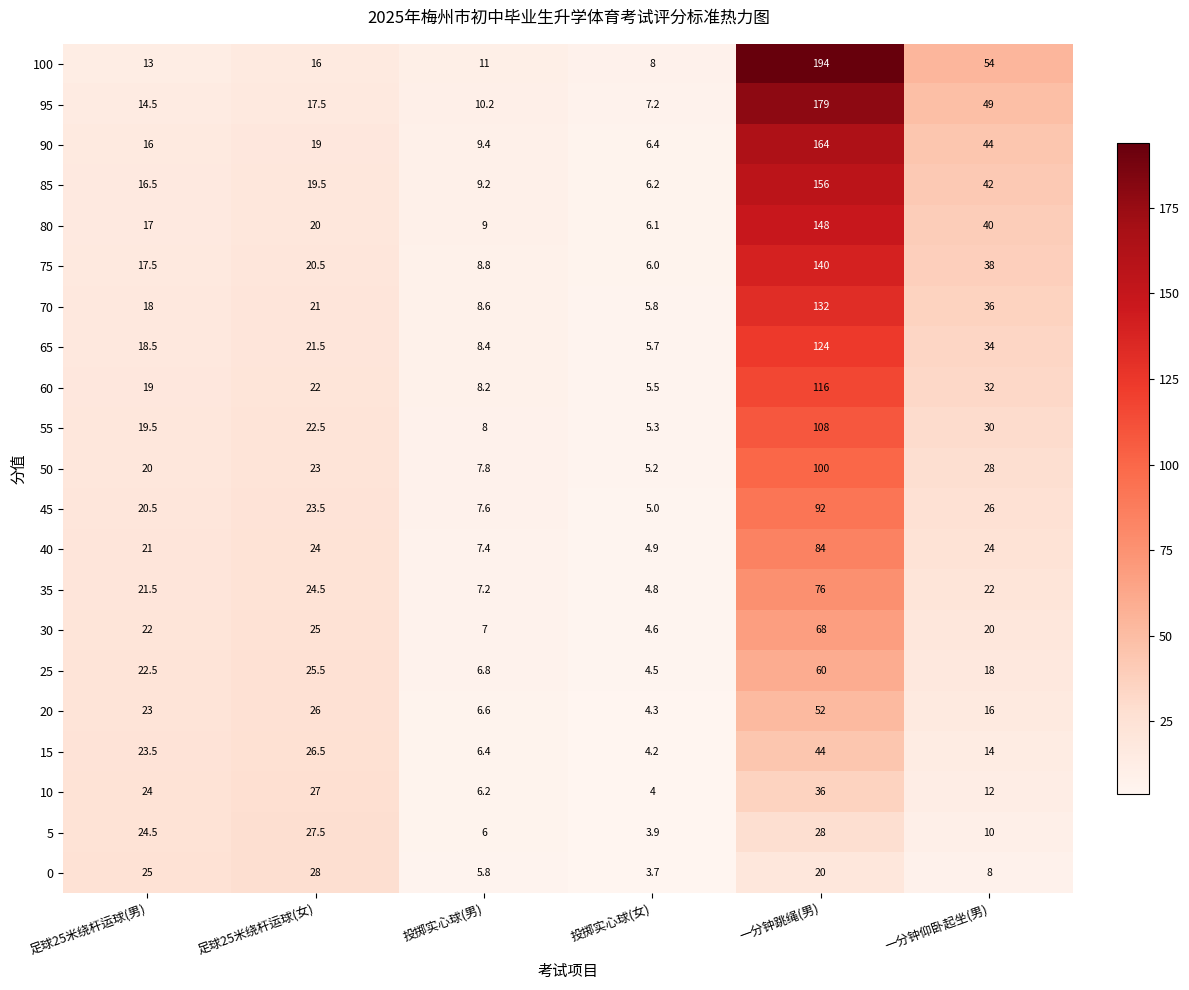

At which label does 55 reach its minimum?

投掷实心球(女)